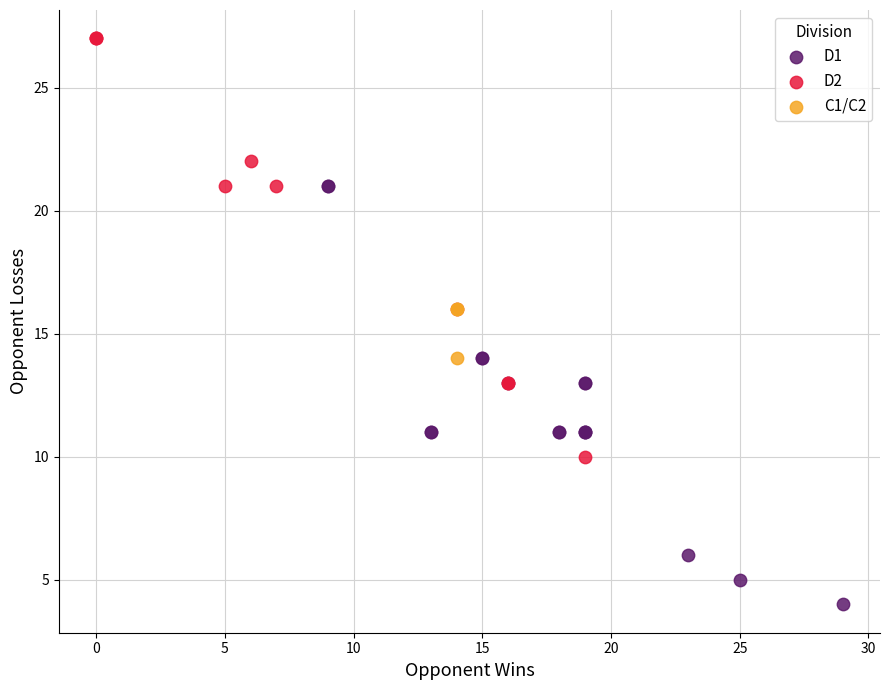

Which series reaches the maximum Y coordinate?

D2